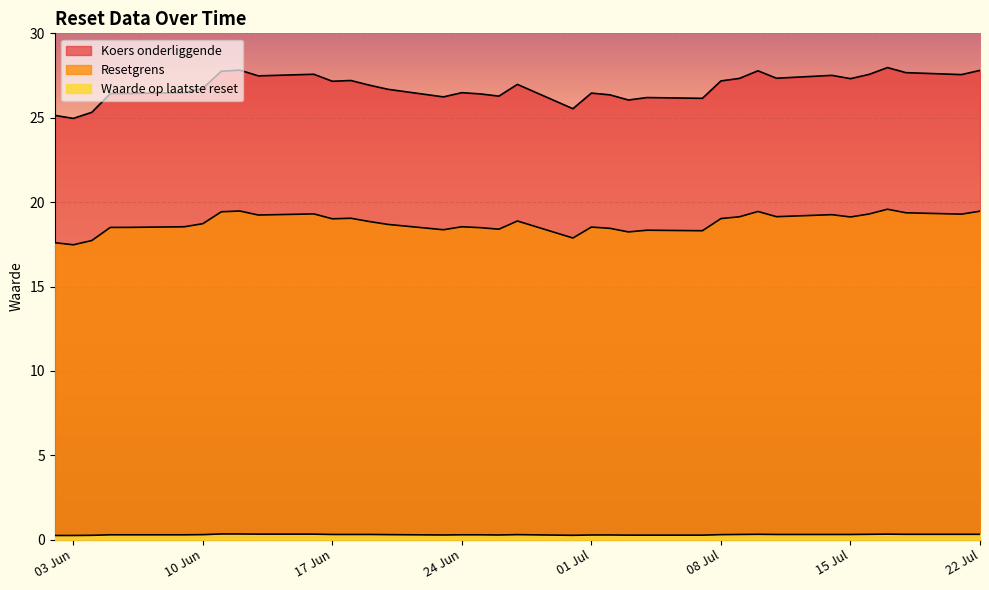

Where is Resetgrens nearest to the value 18?

2025-06-30